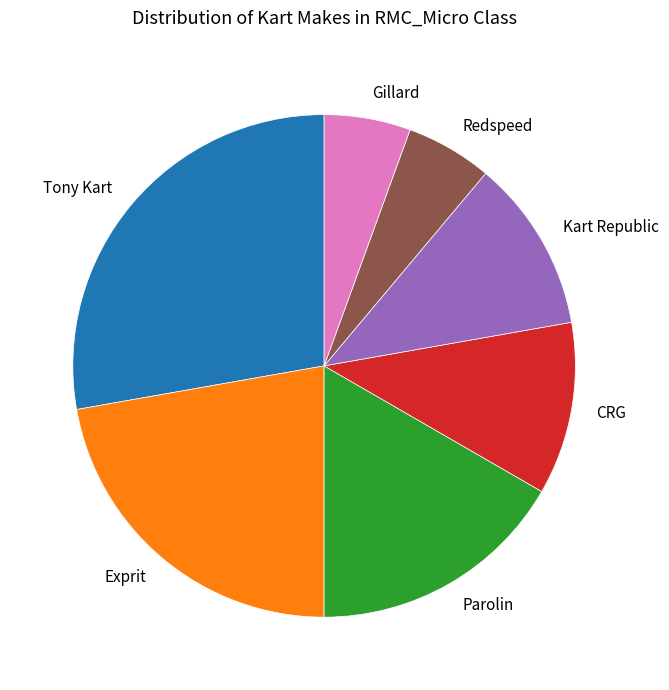

True or false: Exprit accounts for 22% of the total.

True